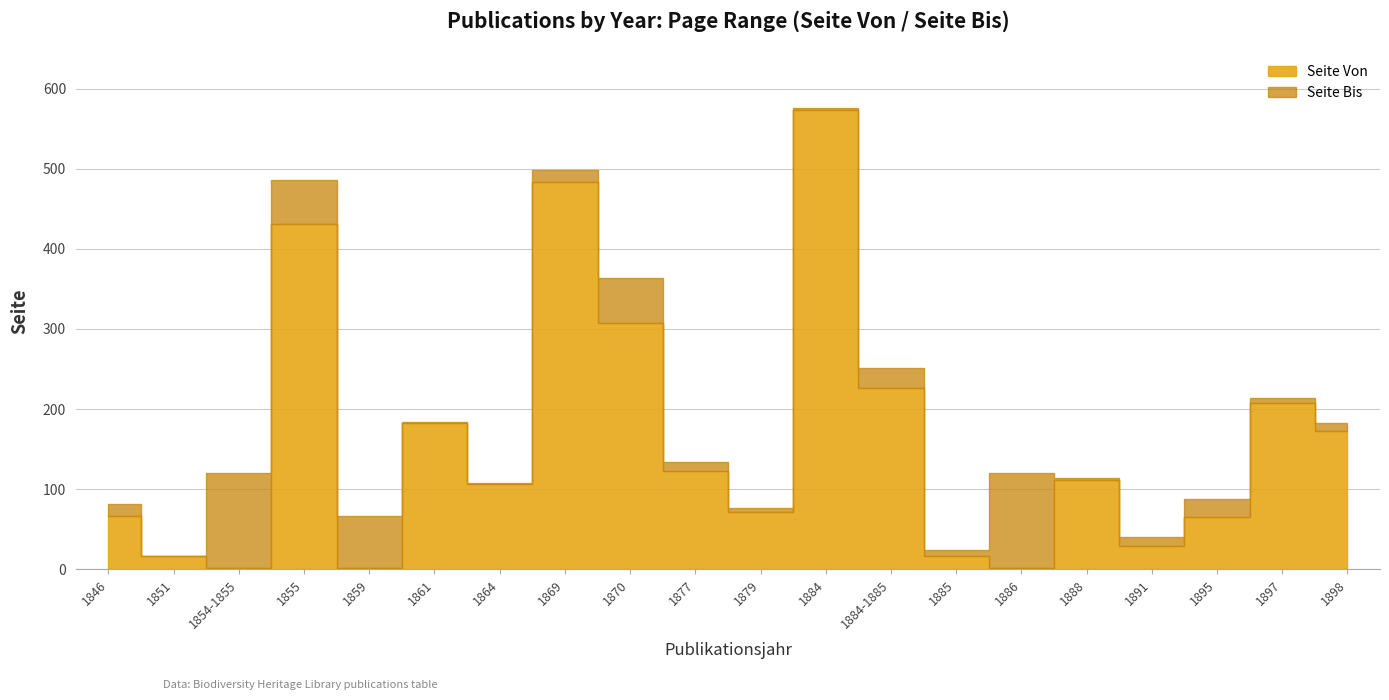

Which series has the largest range (max minus min)?

Seite Von